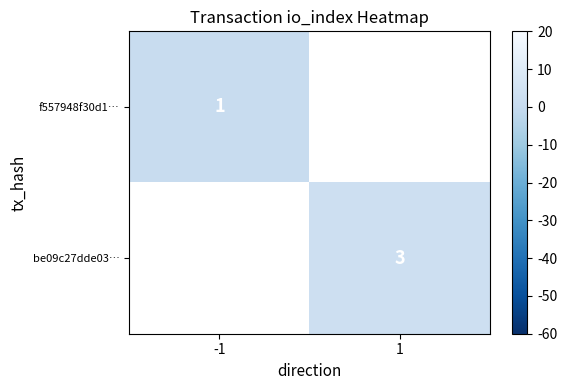

How many series are shown in this chart?

2